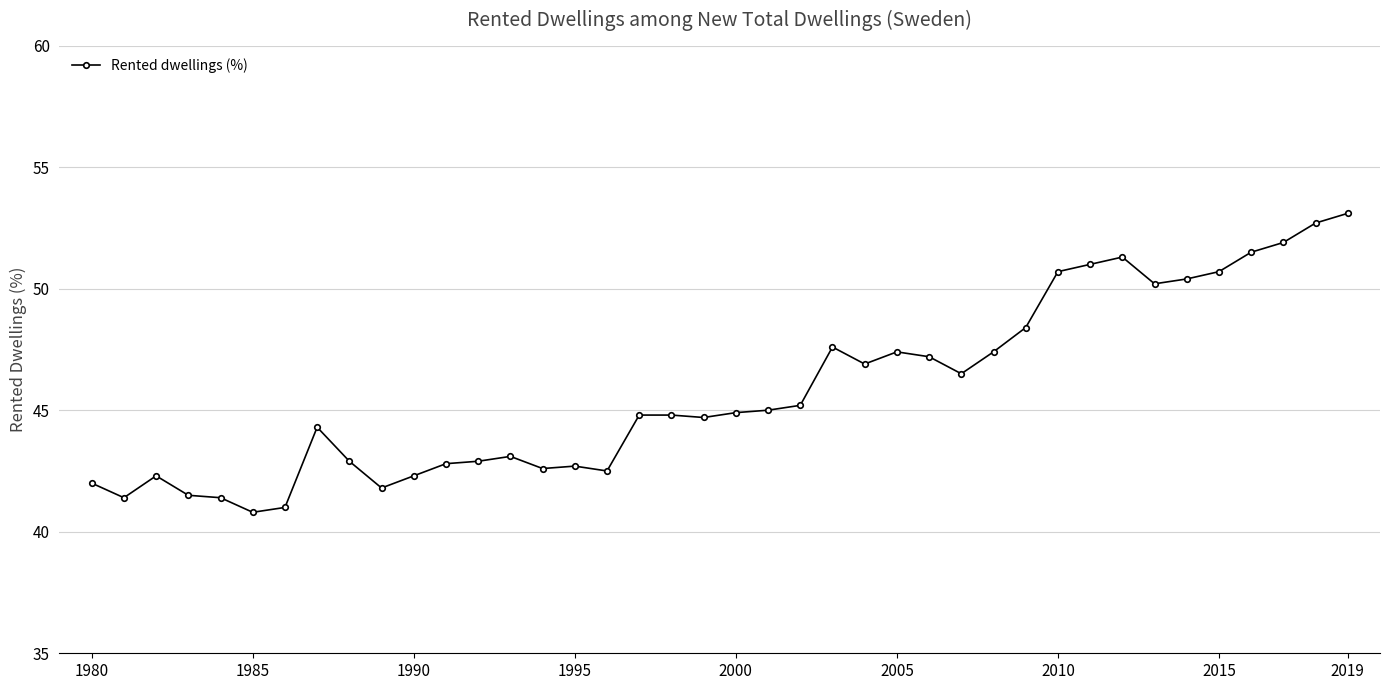

What is the value of the 40th point from the left?

53.1